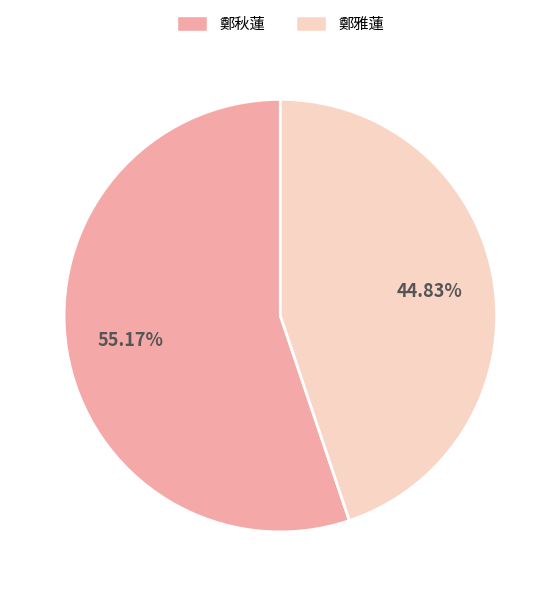

Between 鄭秋蓮 and 鄭雅蓮, which is larger?

鄭秋蓮